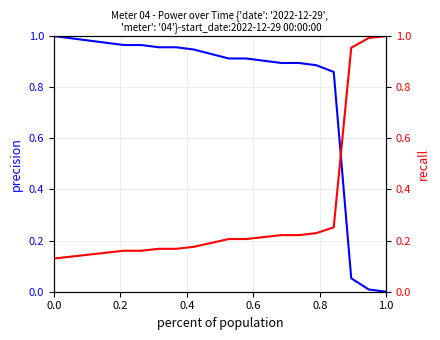

What is the value of the precision point at the 5th from the left?

1.0